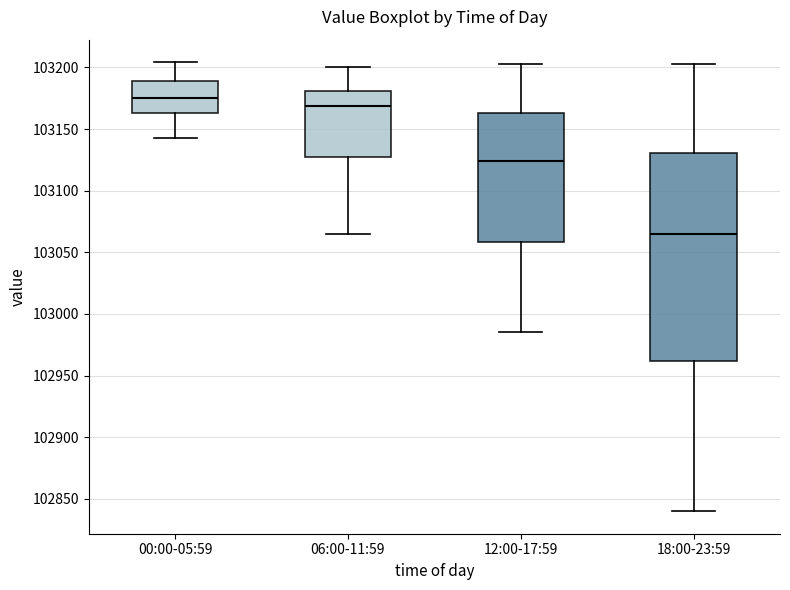

Reading left to right, transcribe this box plot: for each box, give where its median line is, the range the box spans, and where its two whiskers end, as read against the y-axis. The values are not printed on the chart, so give them approximately, as read against the axis.

00:00-05:59: median 103175, box 103165 to 103190, whiskers 103145 to 103205
06:00-11:59: median 103170, box 103130 to 103180, whiskers 103065 to 103200
12:00-17:59: median 103125, box 103060 to 103165, whiskers 102985 to 103205
18:00-23:59: median 103065, box 102960 to 103130, whiskers 102840 to 103205